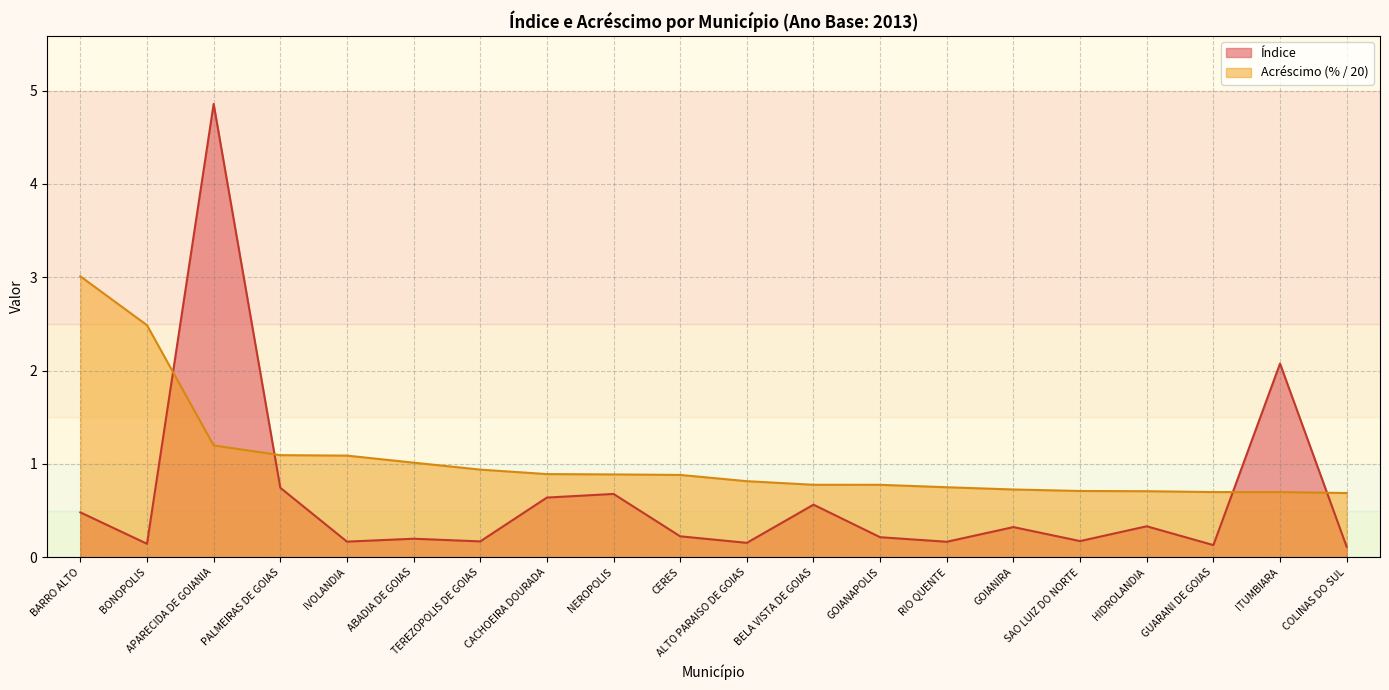

How many lines are shown in the chart?

2